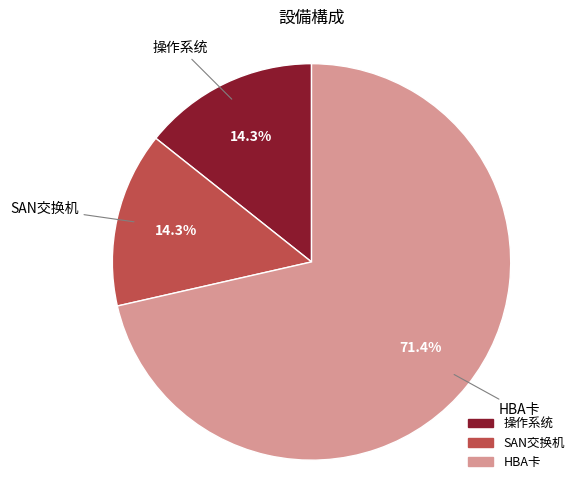

To the nearest percent, what portion does SAN交换机 represent?

14%